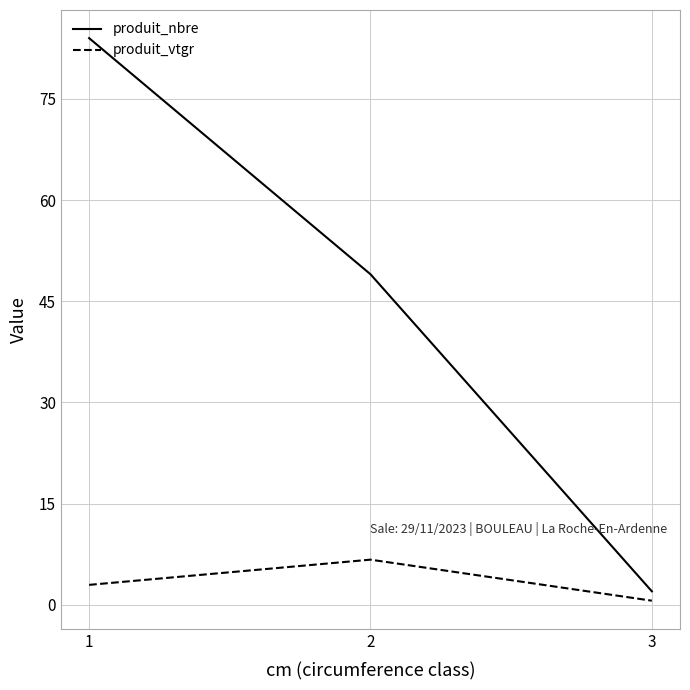

Rank the series by their average value, from lowest to highest.

produit_vtgr, produit_nbre